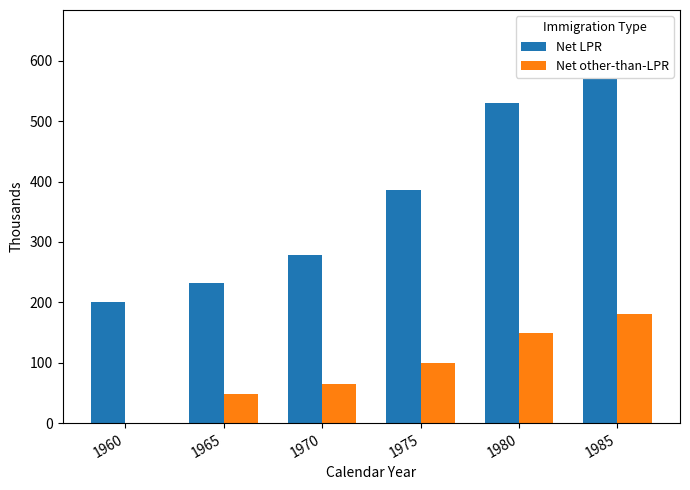

What is the total value across all series at 1960?

201